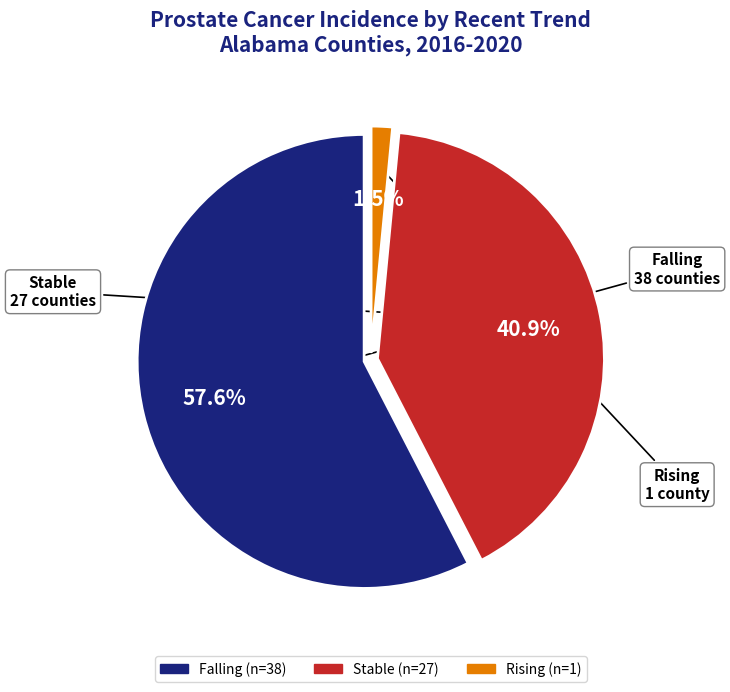

Does any single category account for the majority?

Yes